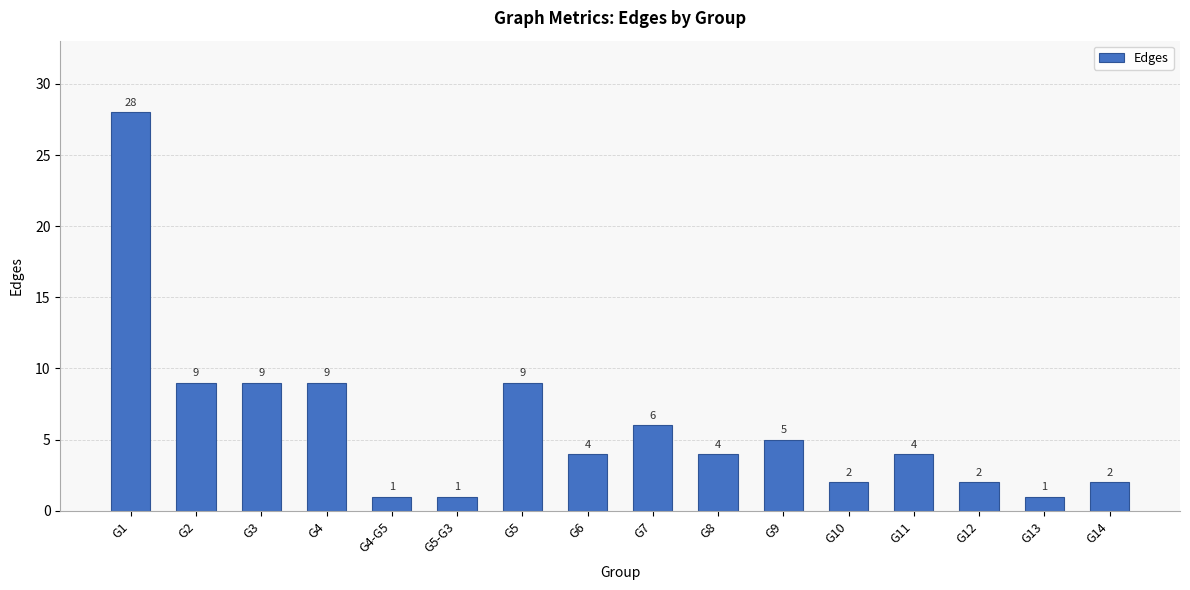

What is the value of the 14th bar from the left?

2